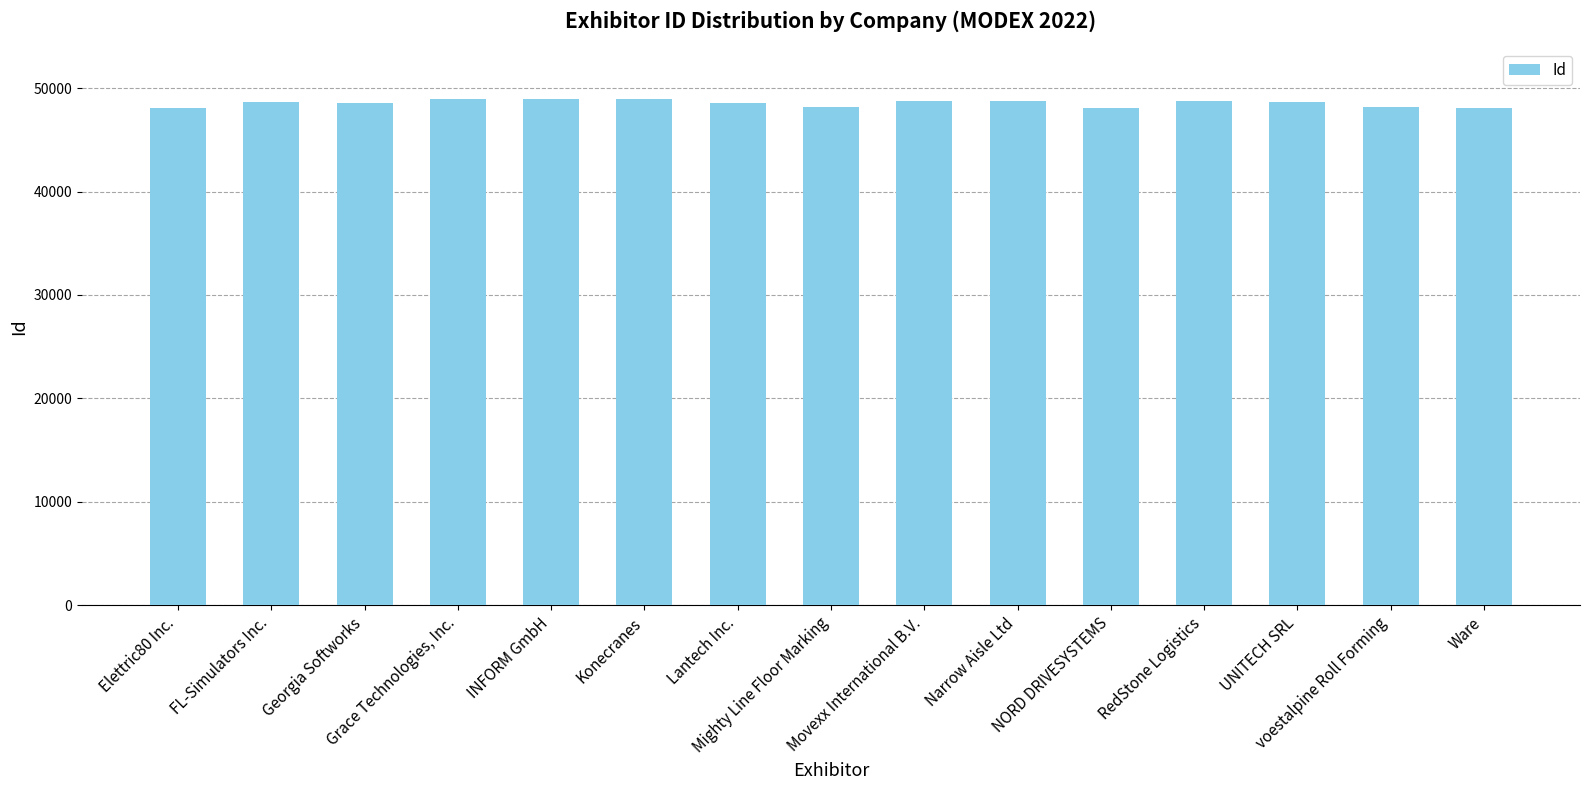

The value at Movexx International B.V. is 17708. True or false?

False